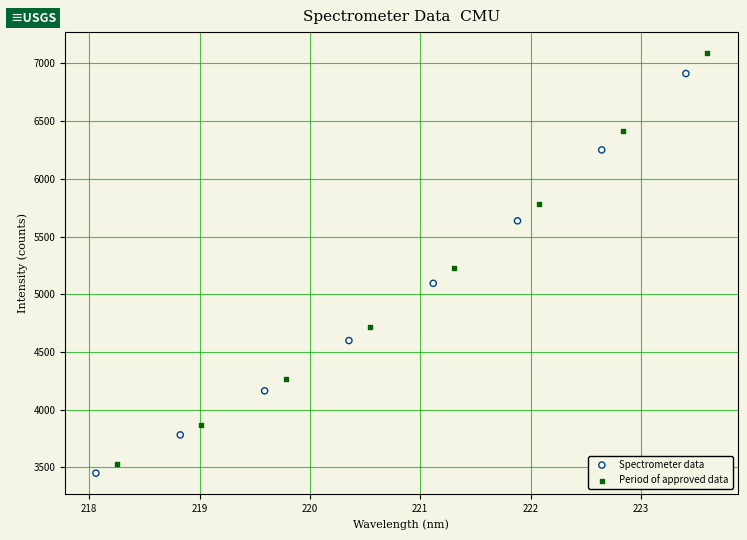

Which series has the widest spread of Y values?

Period of approved data